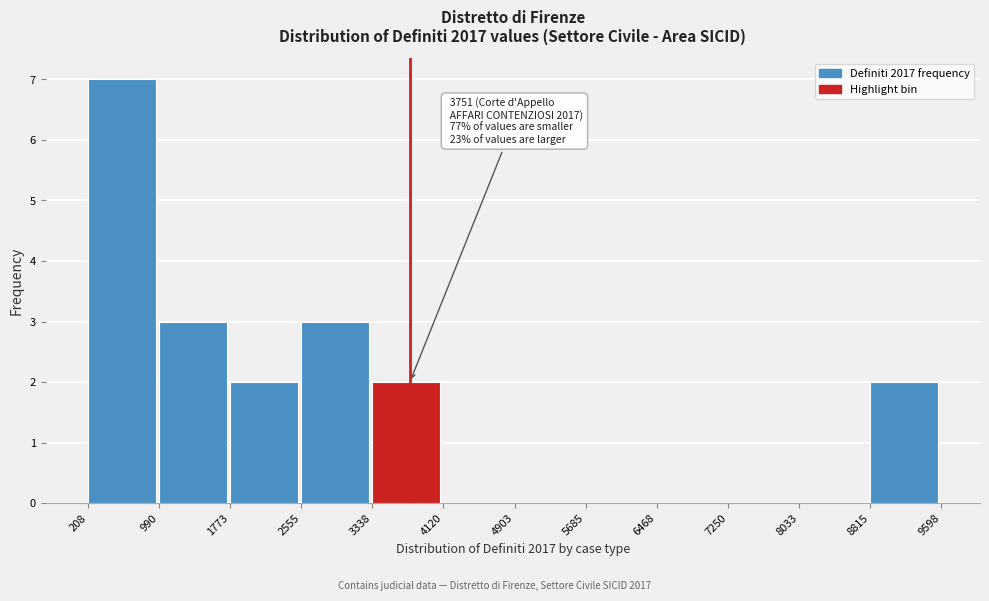

Which range on the x-axis has the tallest bar?

208 to 990